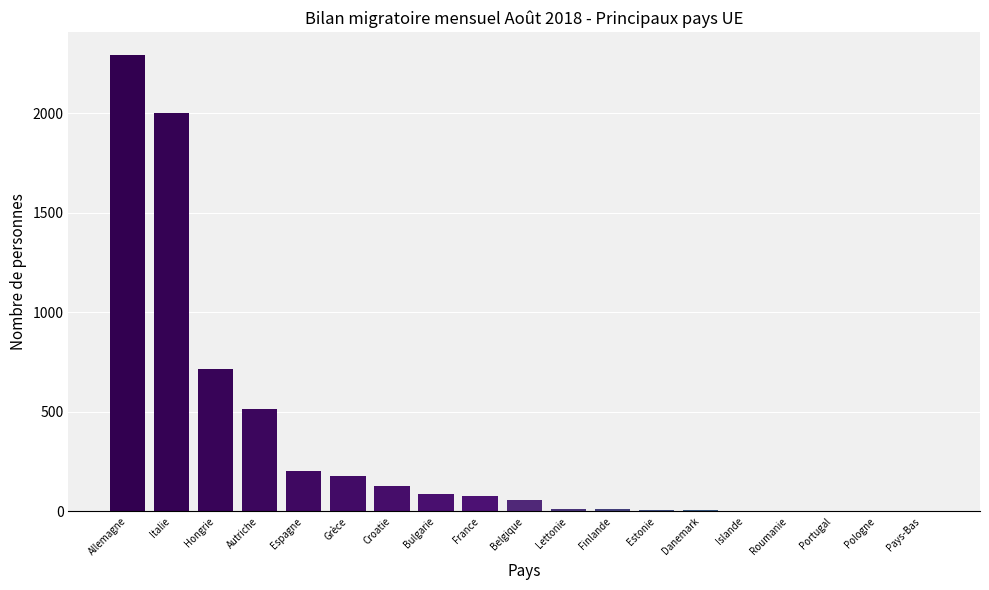

Are the bars grouped side by side (vs. stacked)?

No